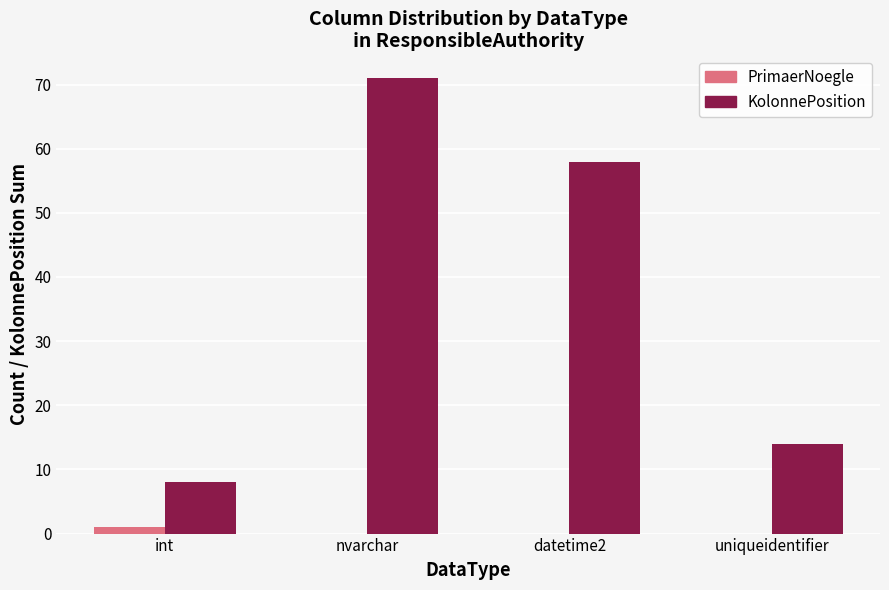

At which label is KolonnePosition closest to 39?

datetime2